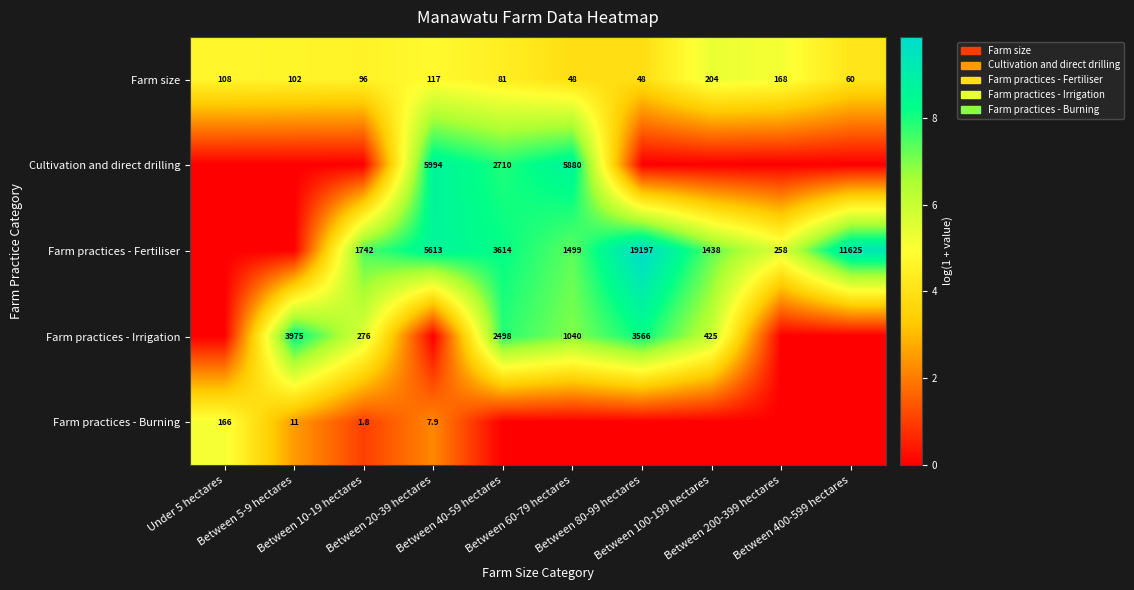

What is the minimum value for Farm size?

48.0